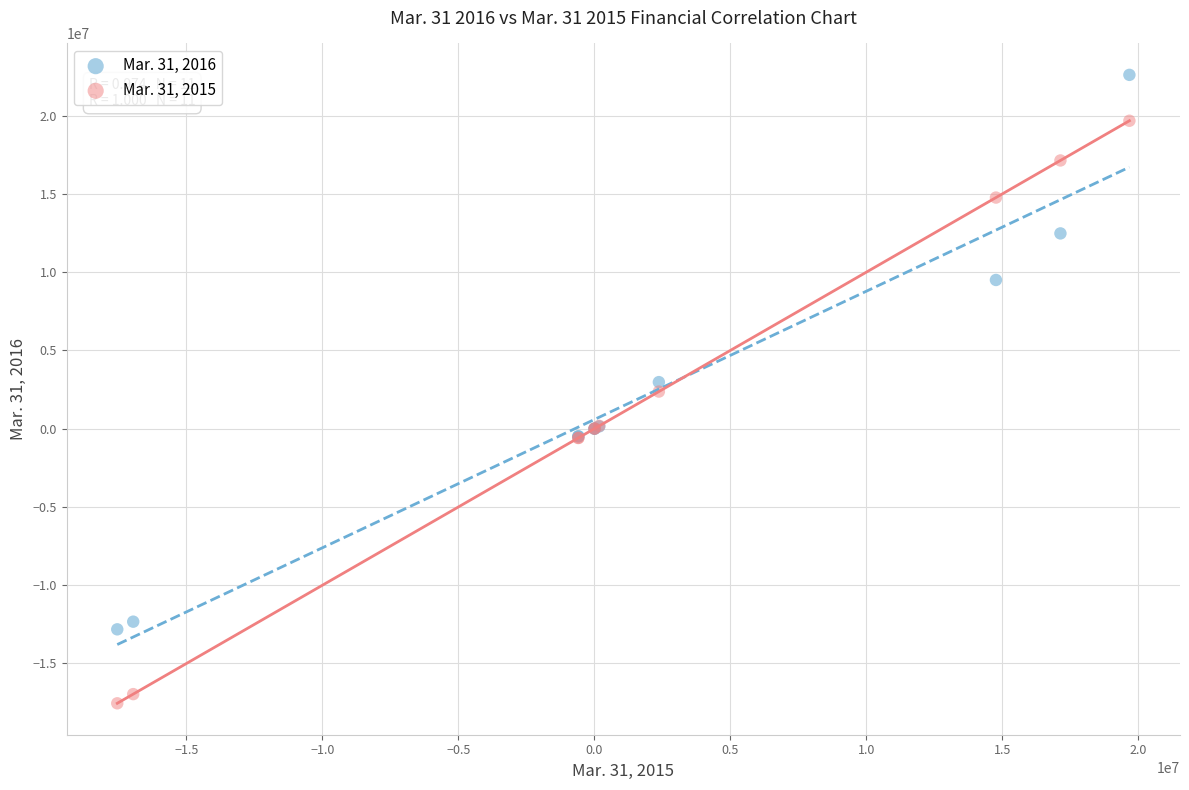

Which series reaches the maximum Y coordinate?

Mar. 31, 2016